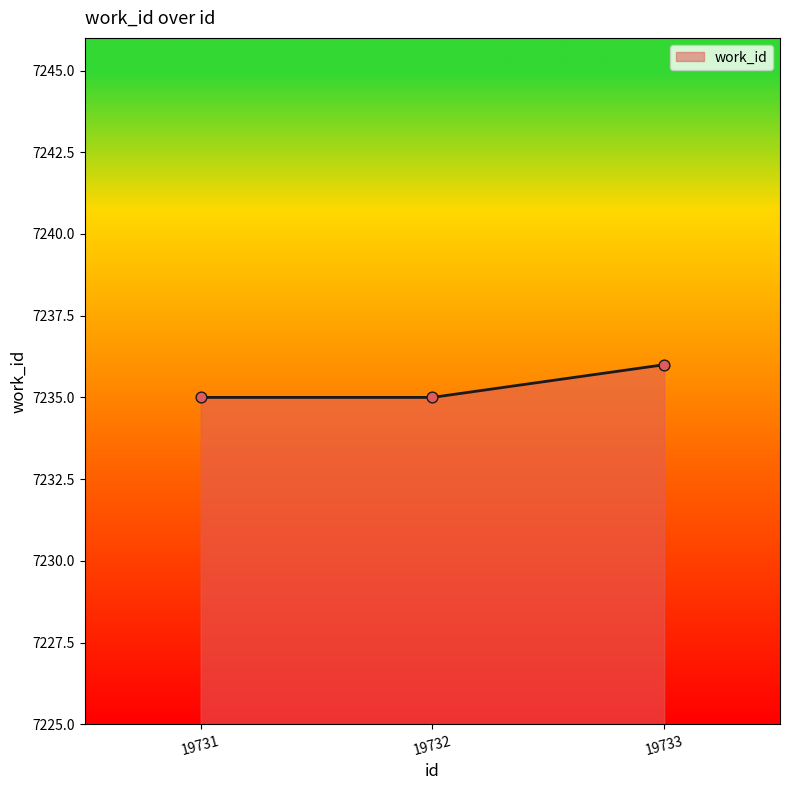

What is the ratio of the value at 19731 to the value at 19733?

1.0